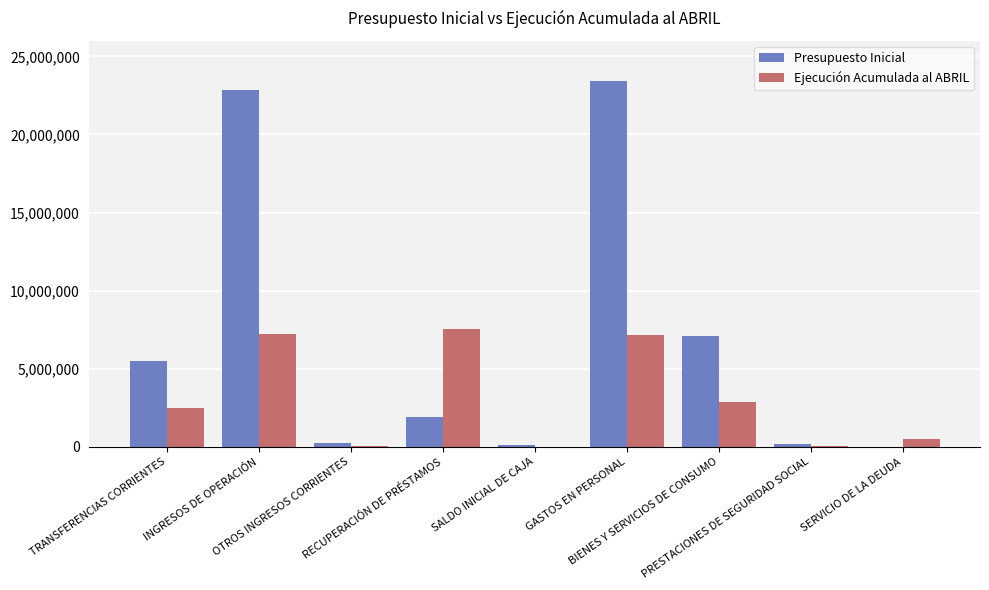

What is the greatest value displayed?

23397730